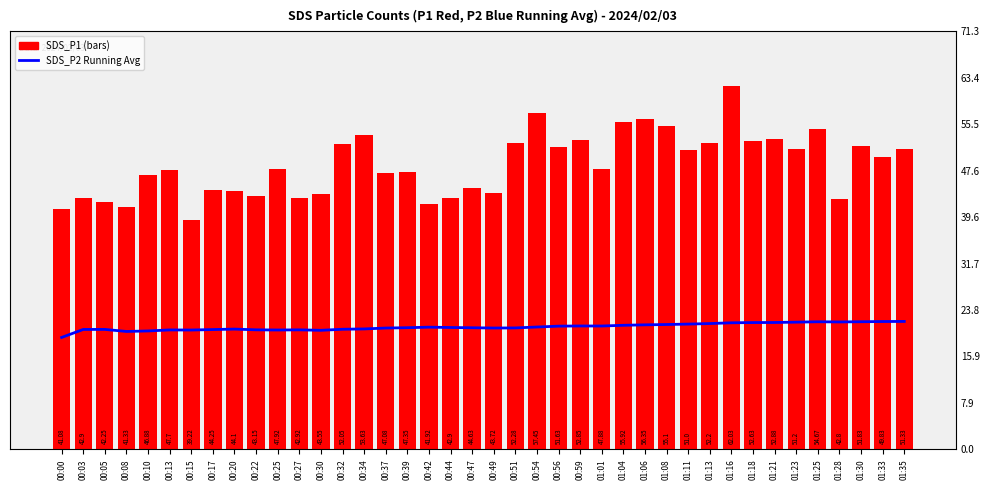

At 00:10, list the series in order from smallest to largest.

SDS_P2 Running Avg, SDS_P1